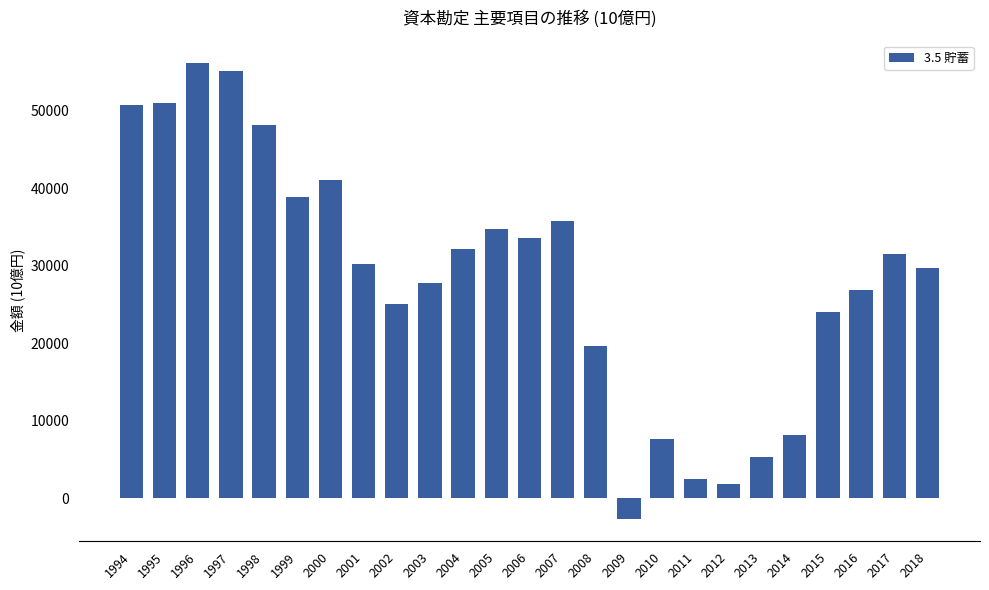

Where does the data first go above 30227?

1994